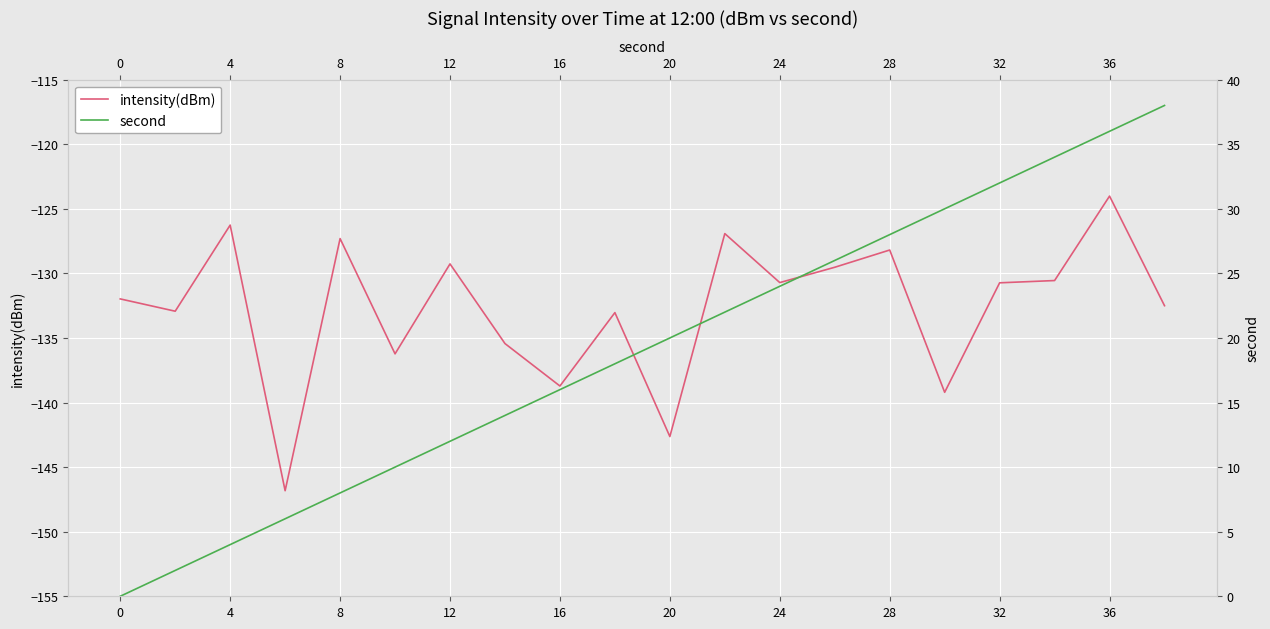

What is the highest value of the intensity(dBm) series?

-124.0